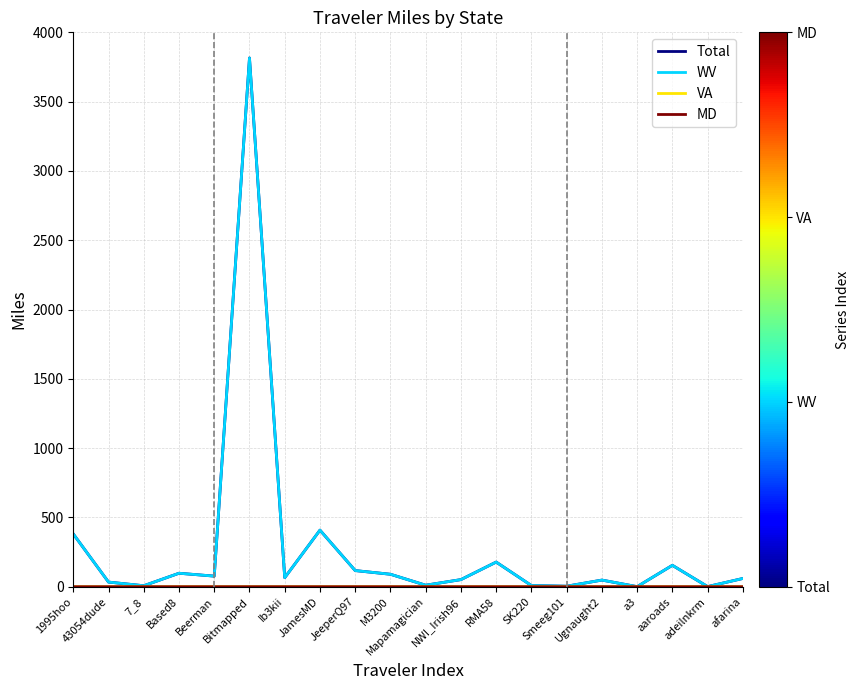

At which label does Total reach its peak?

Bitmapped